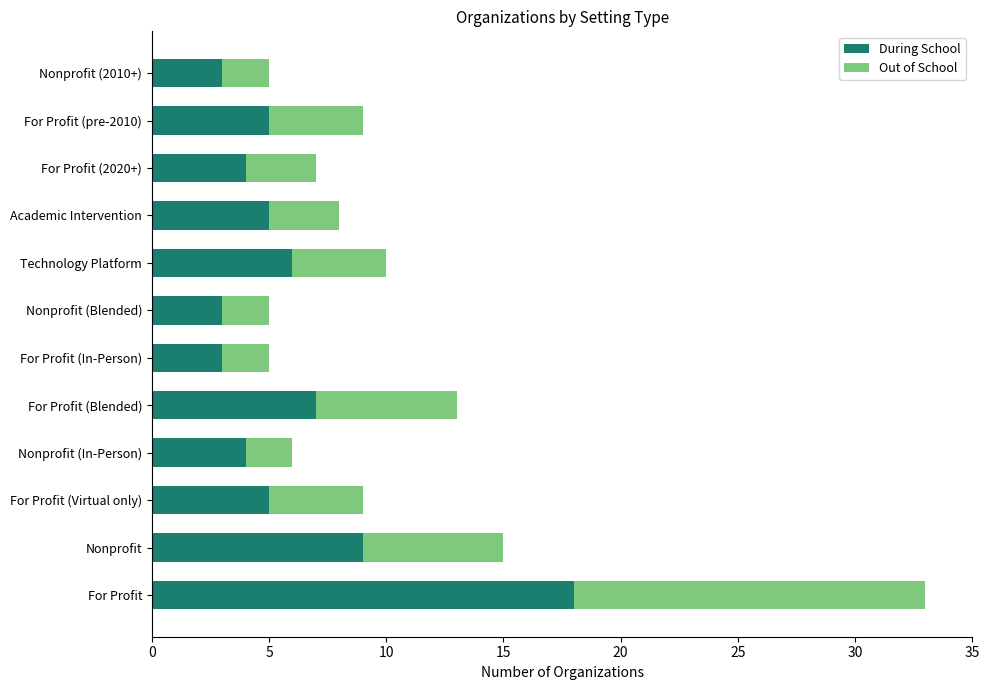

Is it true that During School equals 3 at Nonprofit (Blended)?

True